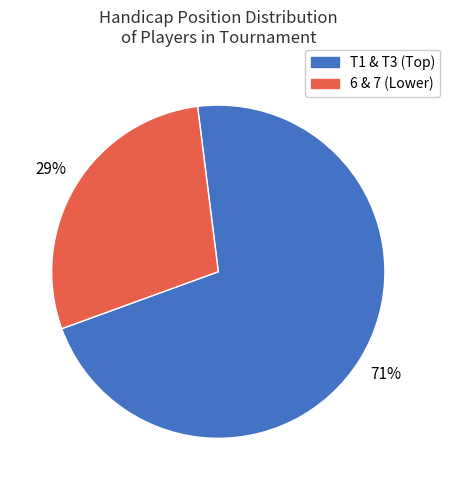

Does any single category account for the majority?

Yes